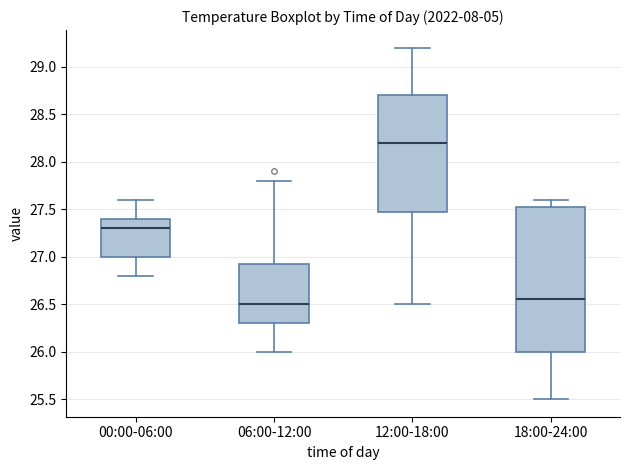

Reading left to right, transcribe this box plot: for each box, give where its median line is, the range the box spans, and where its two whiskers end, as read against the y-axis. The values are not printed on the chart, so give them approximately, as read against the axis.

00:00-06:00: median 27.30, box 27.00 to 27.40, whiskers 26.80 to 27.60
06:00-12:00: median 26.50, box 26.30 to 26.95, whiskers 26.00 to 27.80
12:00-18:00: median 28.20, box 27.50 to 28.70, whiskers 26.50 to 29.20
18:00-24:00: median 26.55, box 26.00 to 27.55, whiskers 25.50 to 27.60